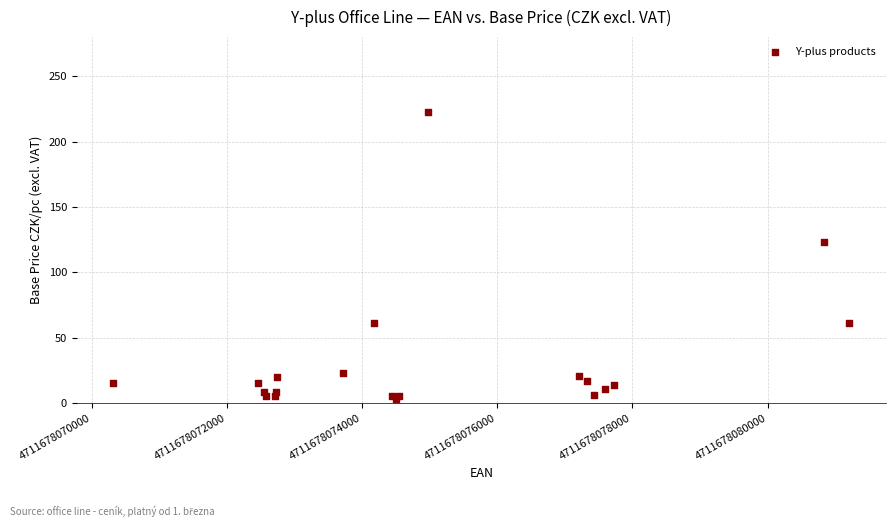

What Y value in the scatter plot is closest to 112?

123.1